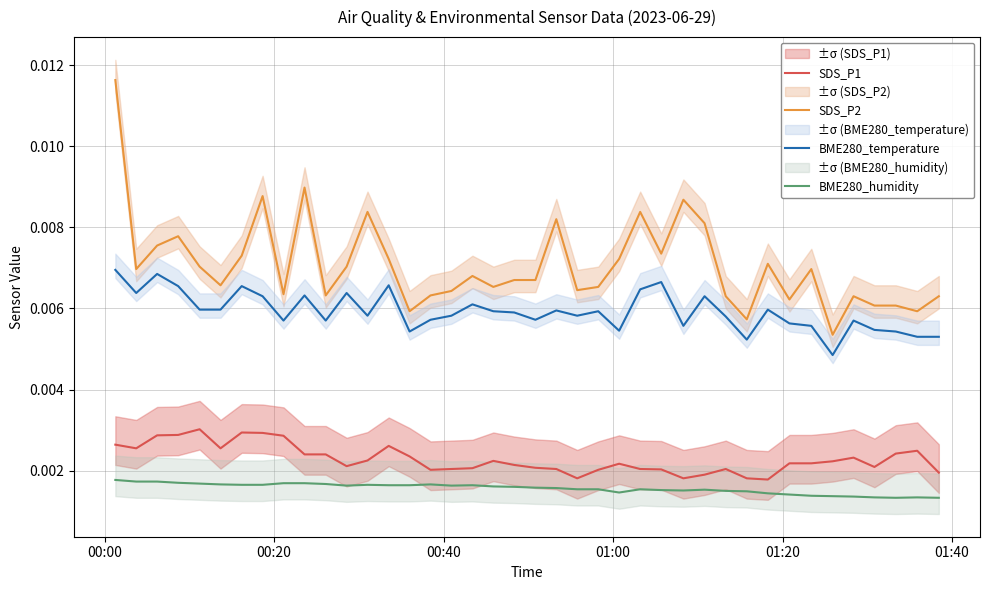

How many SDS_P1 values are between 0 and 1?

40